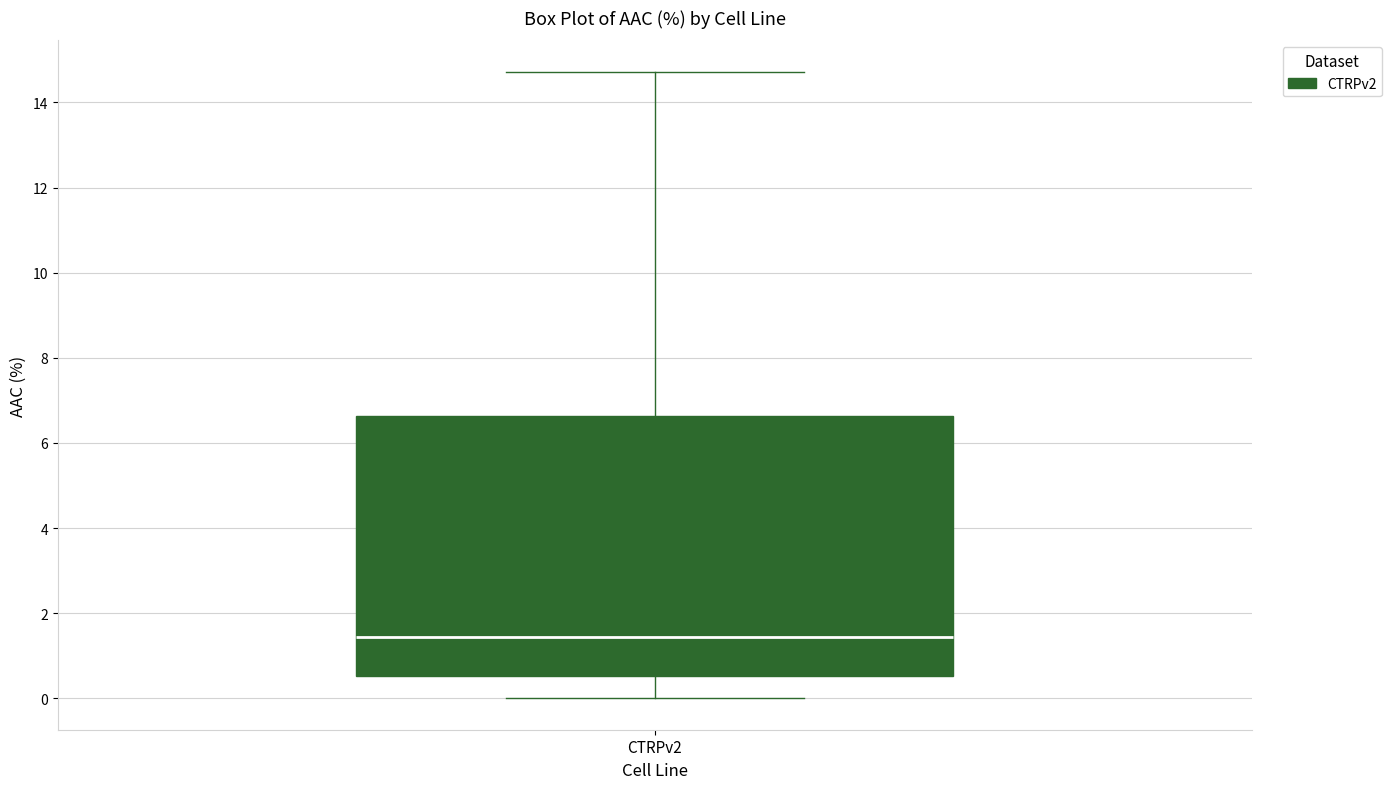

Read this box plot against the y-axis: the position of the median line, the range covered by the box, and the ends of both whiskers. The values are not printed on the chart, so give them approximately, as read against the axis.

median 1.4, box 0.6 to 6.6, whiskers 0.0 to 14.8